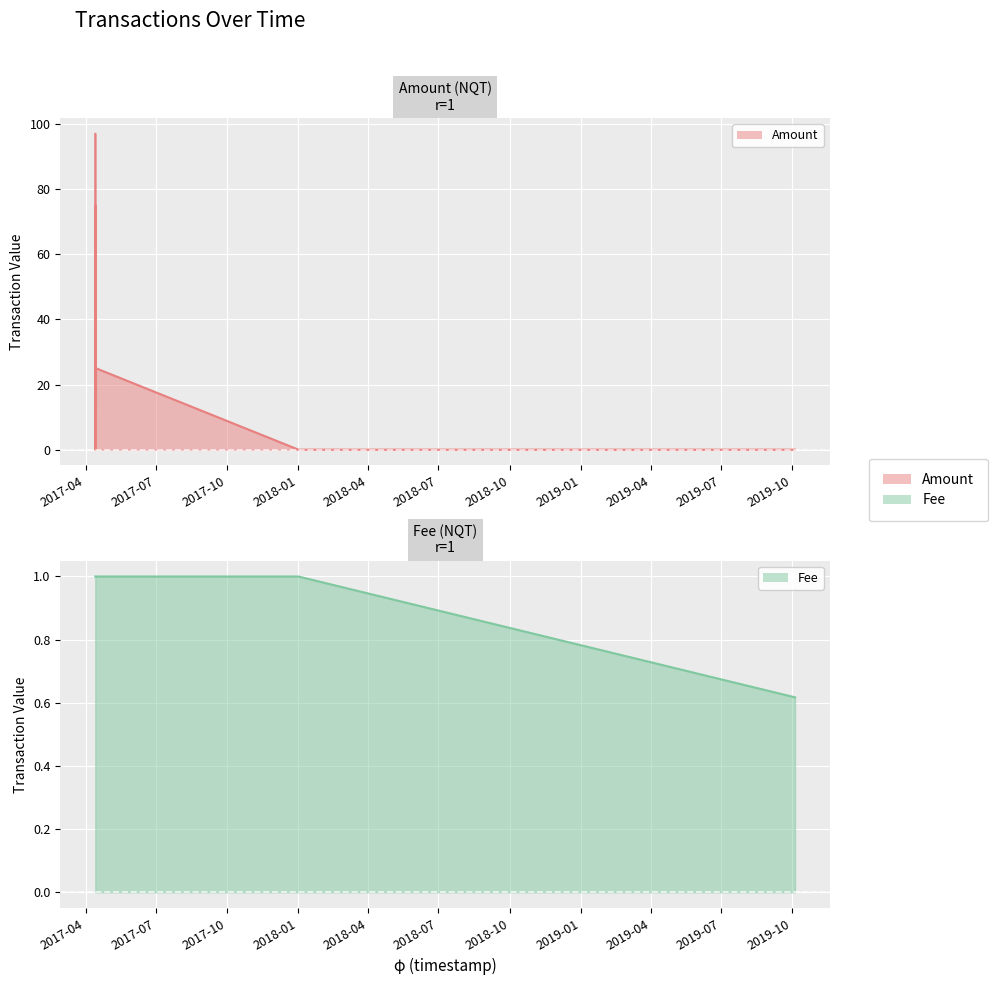

What are all the series names shown in the legend?

Amount, Fee